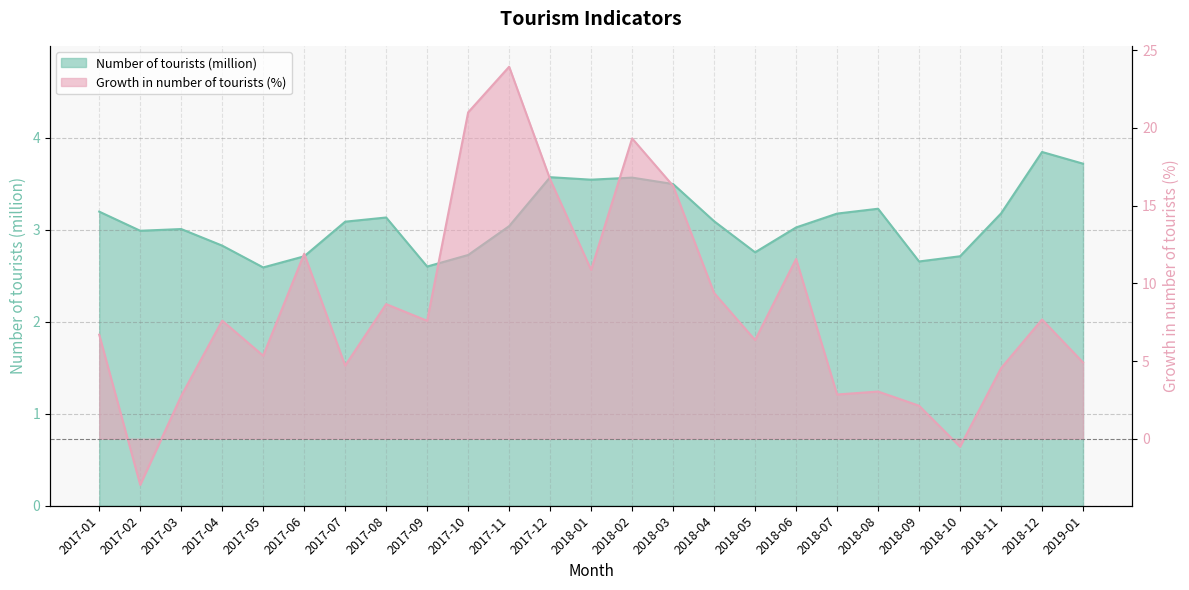

What is the average value of the Number of tourists (million) series?

3.1